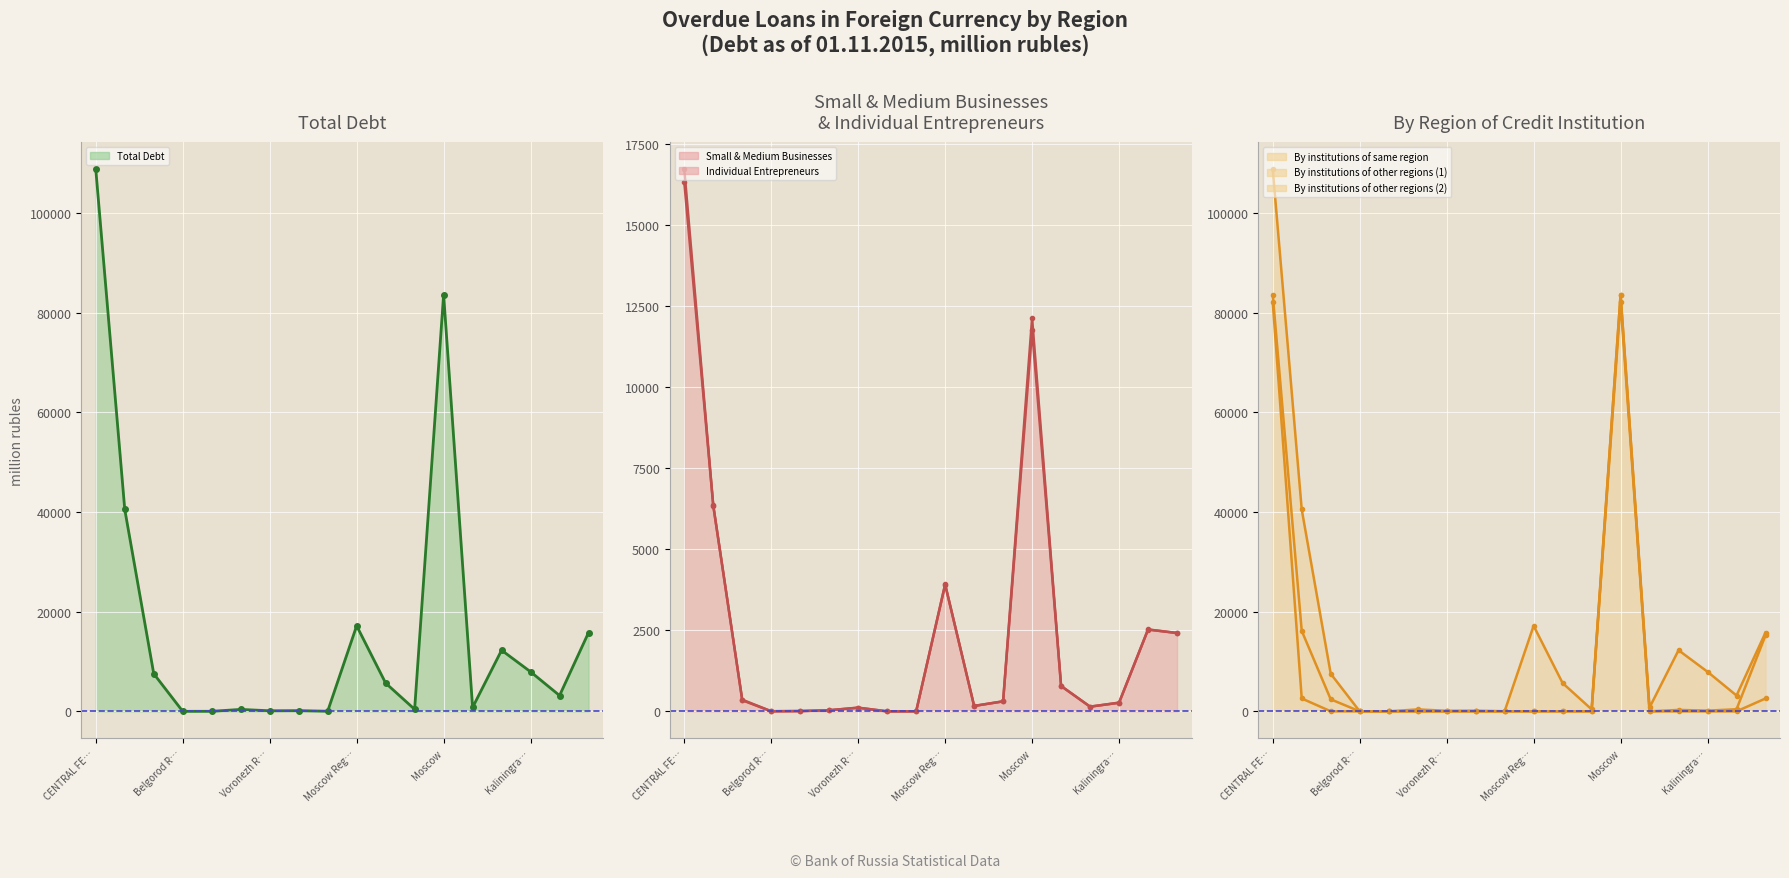

True or false: By institutions of same region line and Total Debt (line) cross at least once.

False